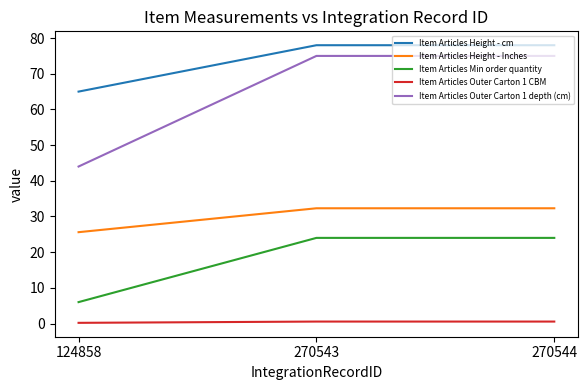

True or false: Item Articles Min order quantity has a value of 6.0 at 124858.

True